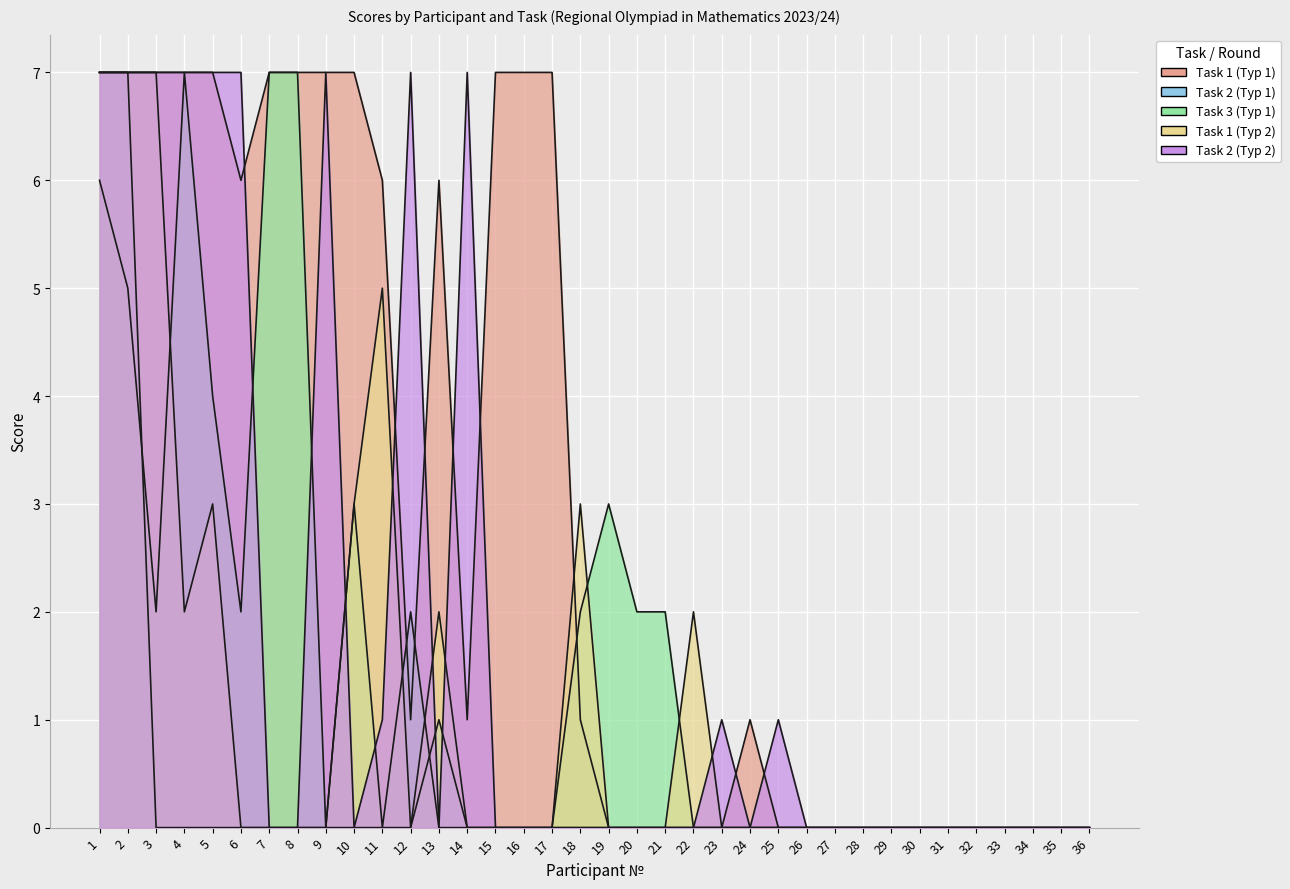

Reading left to right, extract all data points from this chart.

Task 1 (Тур 1): 7	7	7	7	7	6	7	7	7	7	6	1	6	1	7	7	7	1	0	0	0	0	0	1	0	0	0	0	0	0	0	0	0	0	0	0
Task 2 (Тур 1): 7	7	0	0	0	0	0	0	0	0	0	0	1	0	0	0	0	0	0	0	0	0	0	0	0	0	0	0	0	0	0	0	0	0	0	0
Task 3 (Тур 1): 6	5	2	7	4	2	7	7	0	3	0	2	0	0	0	0	0	2	3	2	2	0	0	0	0	0	0	0	0	0	0	0	0	0	0	0
Task 1 (Тур 2): 7	7	7	2	3	0	0	0	0	3	5	0	2	0	0	0	0	3	0	0	0	2	0	0	0	0	0	0	0	0	0	0	0	0	0	0
Task 2 (Тур 2): 7	7	7	7	7	7	0	0	7	0	1	7	0	7	0	0	0	0	0	0	0	0	1	0	1	0	0	0	0	0	0	0	0	0	0	0